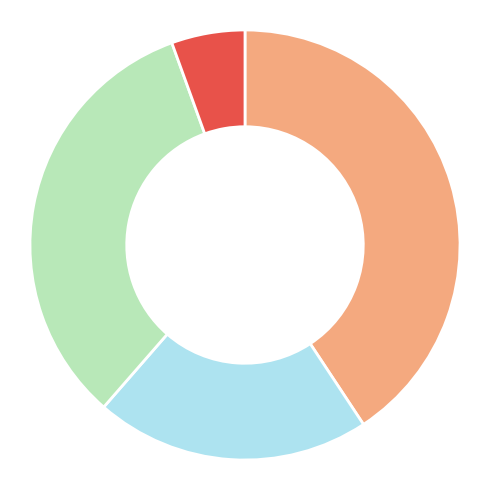

Is there any slice that represents more than half of the pie?

No